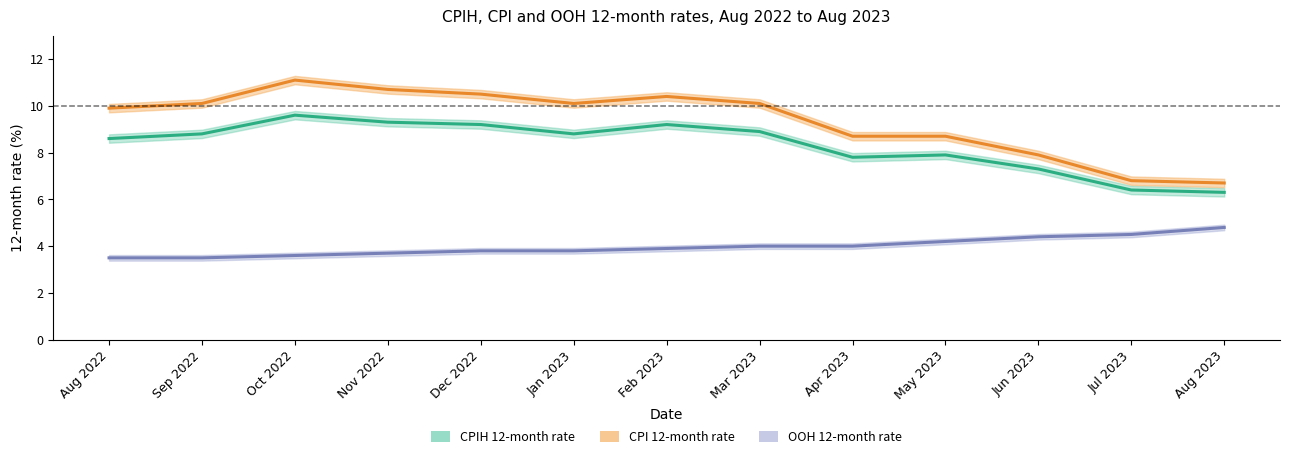

List the labels in order of CPIH 12-month rate value, largest first.

Oct 2022, Nov 2022, Dec 2022, Feb 2023, Mar 2023, Sep 2022, Jan 2023, Aug 2022, May 2023, Apr 2023, Jun 2023, Jul 2023, Aug 2023